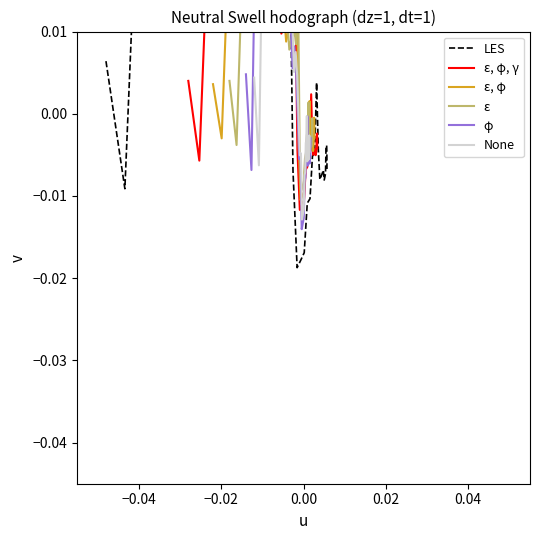

Is this an area chart (filled region under the line)?

No